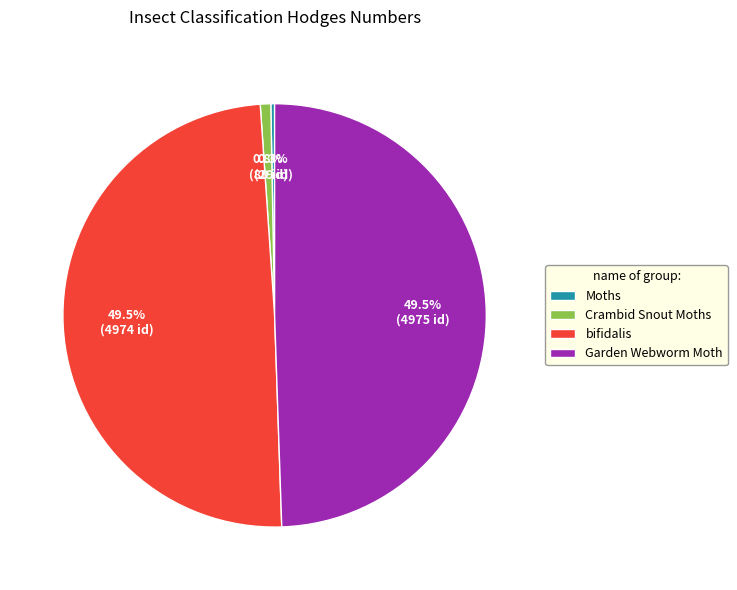

Do Crambid Snout Moths and Moths together represent more than half of the pie?

No